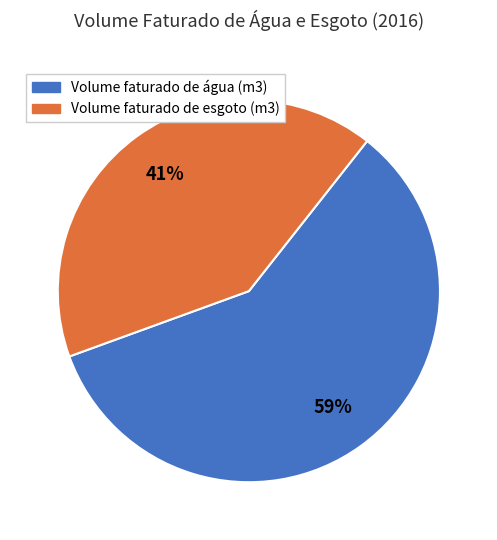

To the nearest percent, what portion does Volume faturado de esgoto (m3) represent?

41%